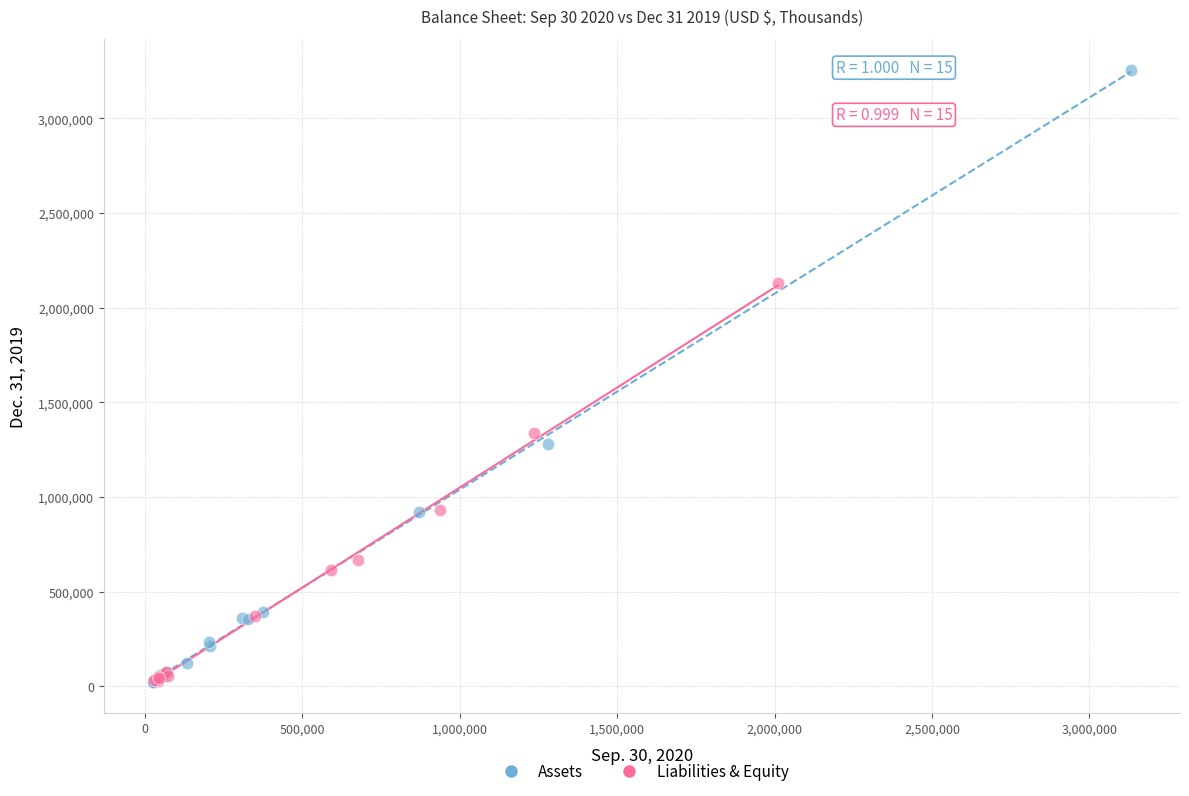

Which series reaches the maximum Y coordinate?

Assets